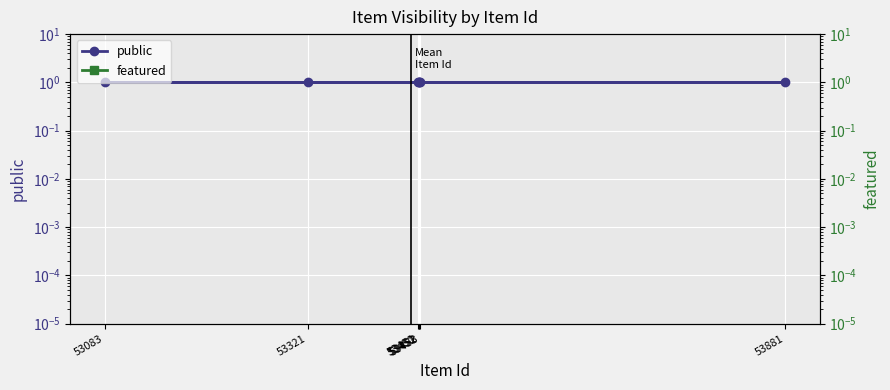

At how many categories does at least one series exceed 0?

7